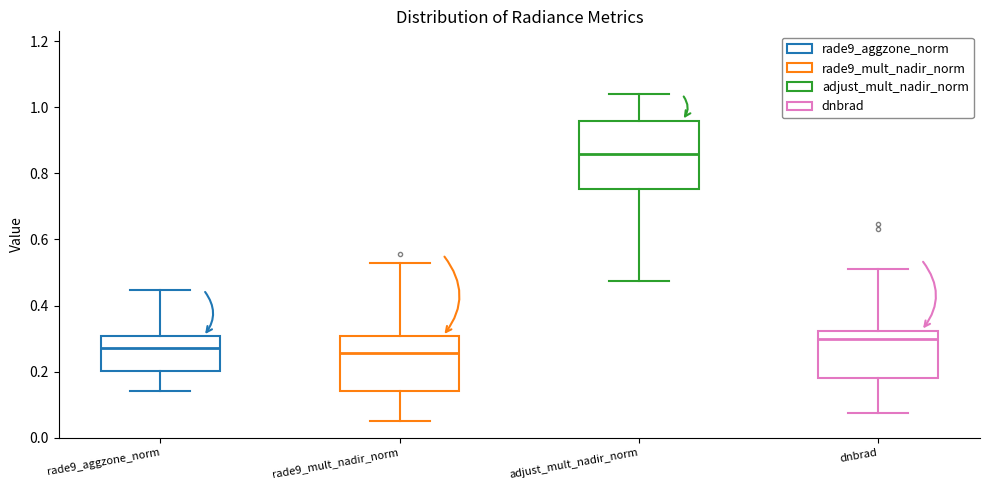

Comparing the boxes themselves (not the whiskers), which one is the tallest?

adjust_mult_nadir_norm